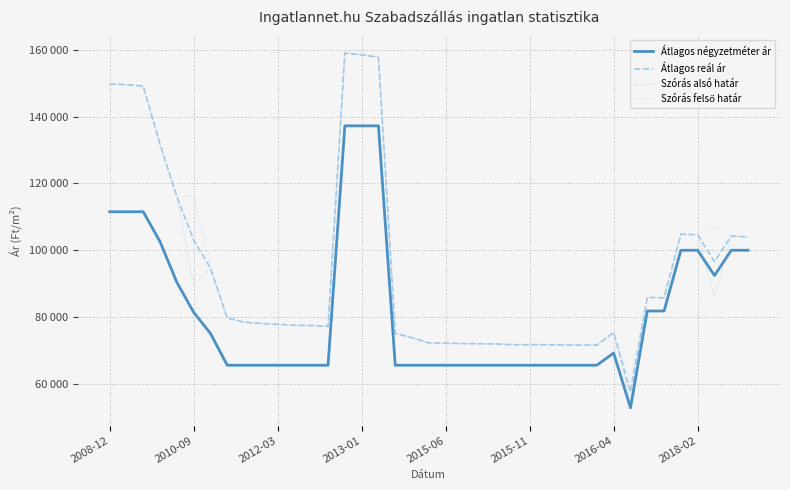

Which series has the largest total across all categories?

Szórás felső határ